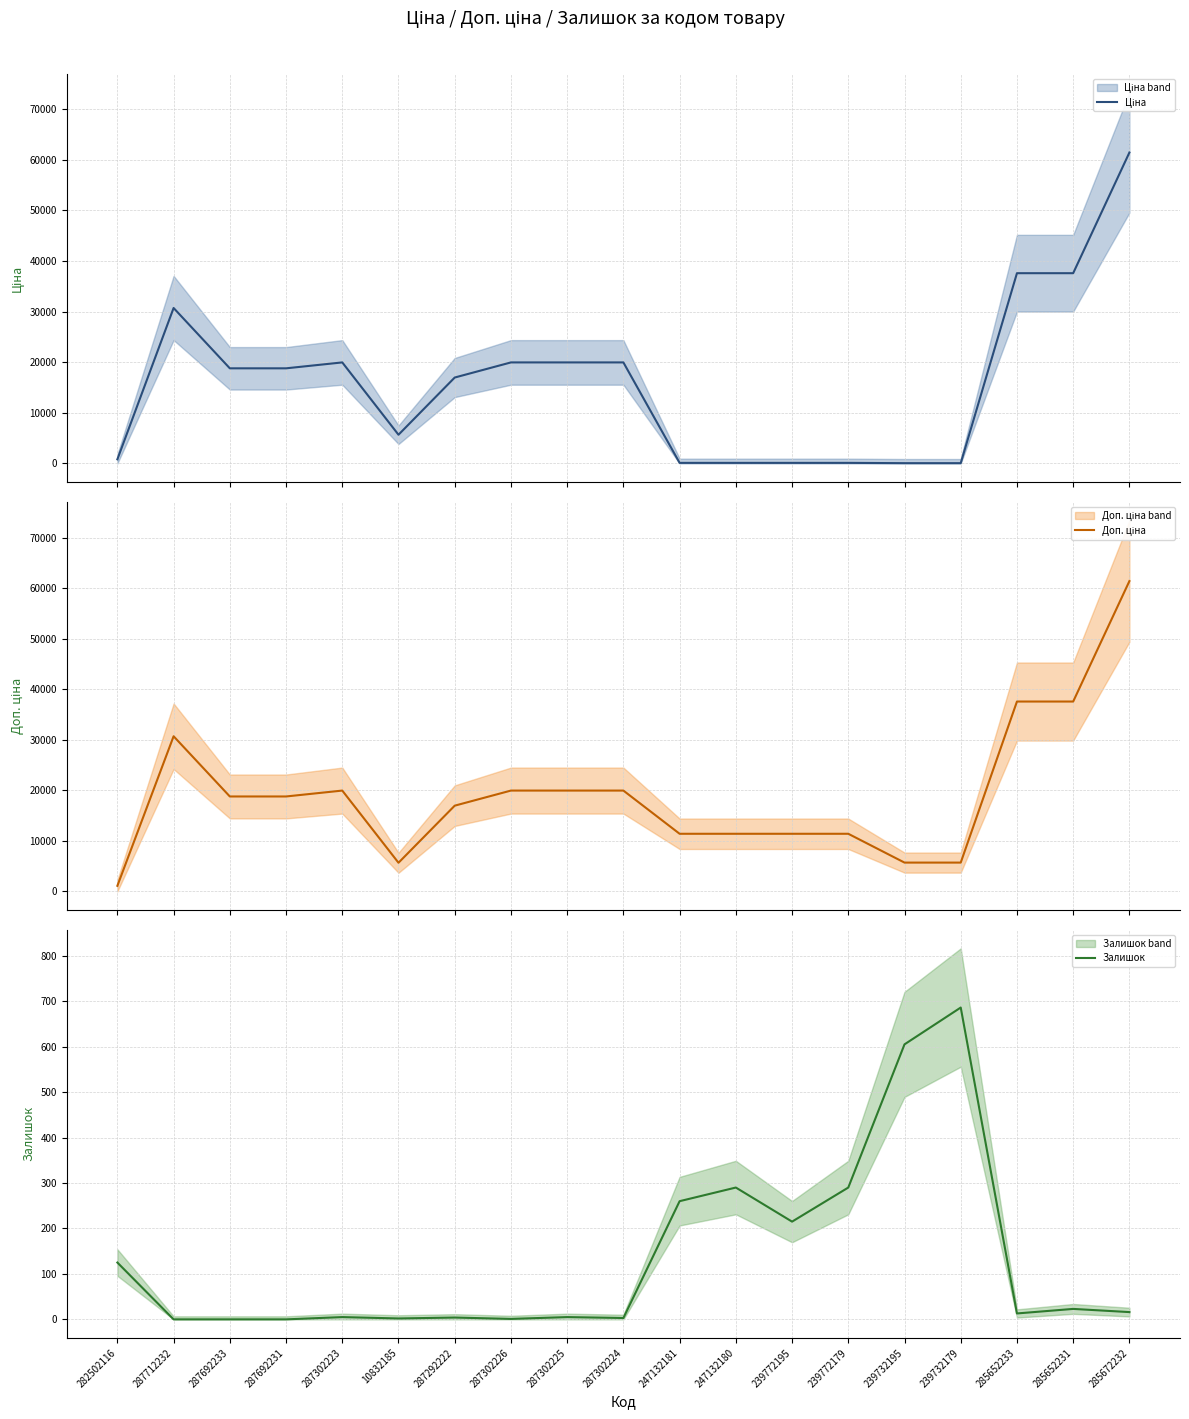

What is the average value of the Ціна series?

16254.1